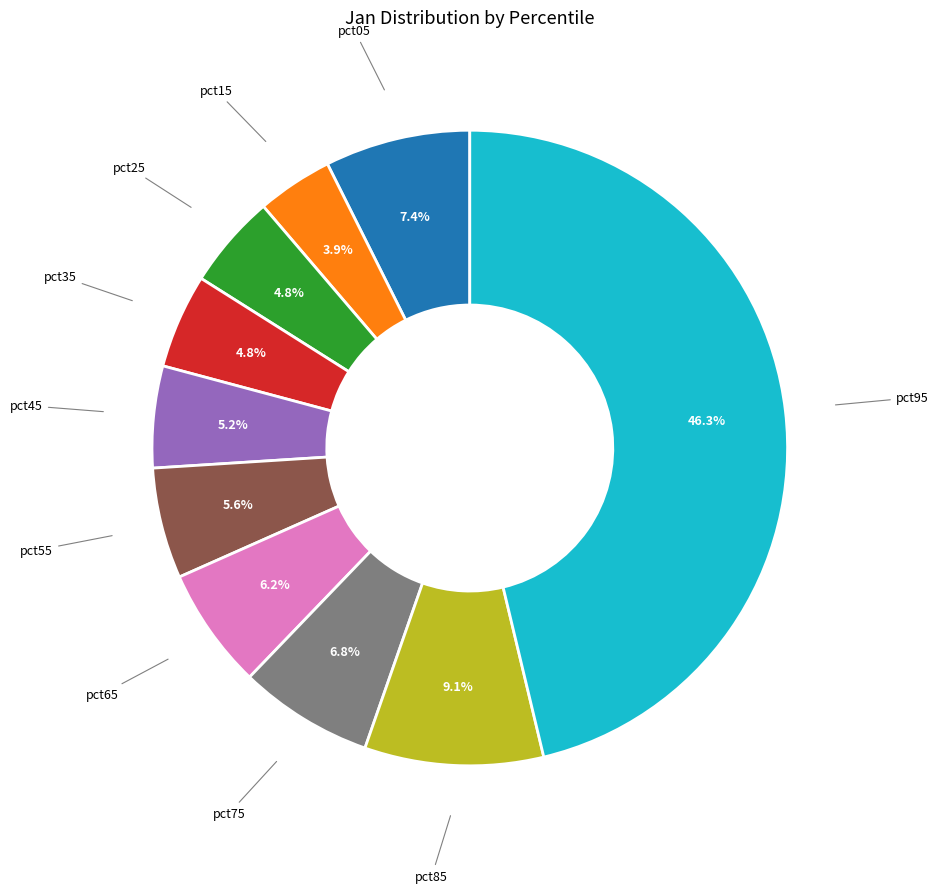

Does any single category account for the majority?

No